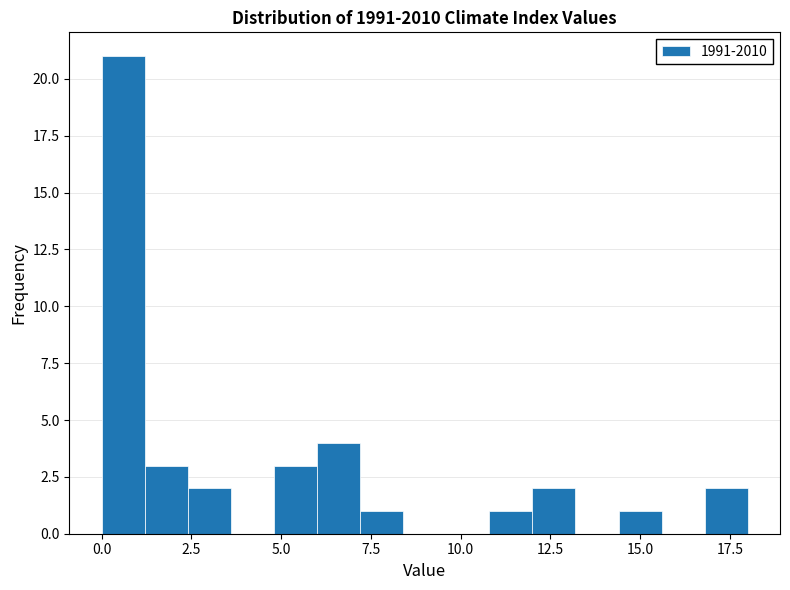

Around what value on the x-axis is the tallest bar? Give the approximate position of its centre, as read against the axis.

0.5